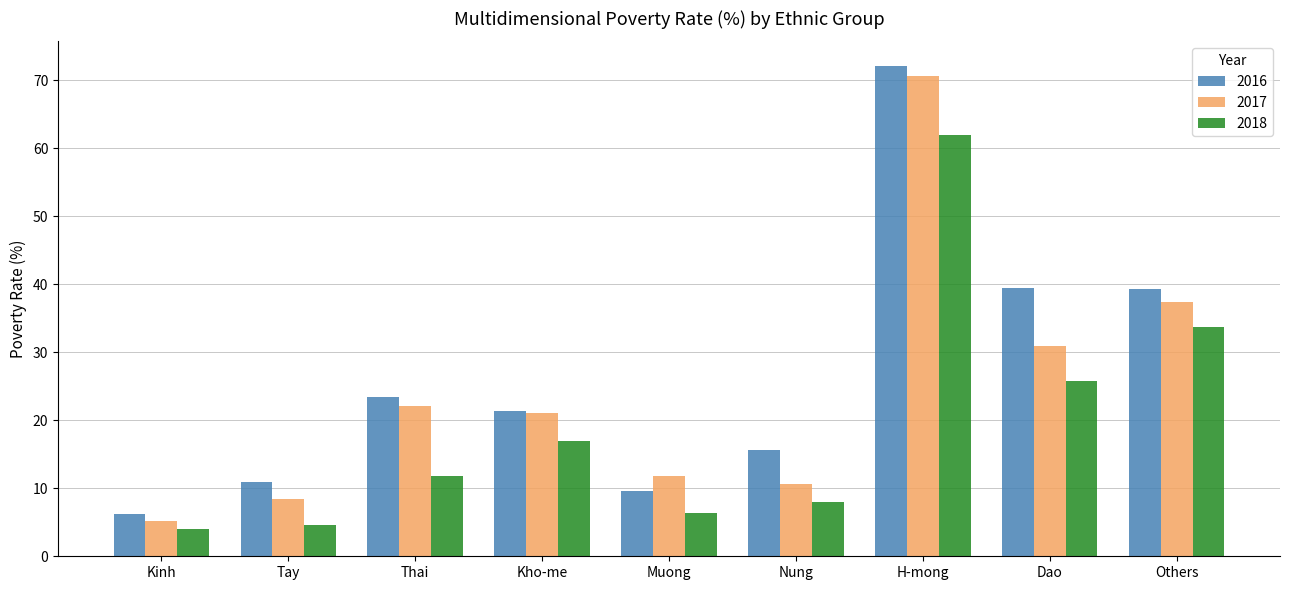

What is the sum of the 2016 values at Kho-me and H-mong?

93.4